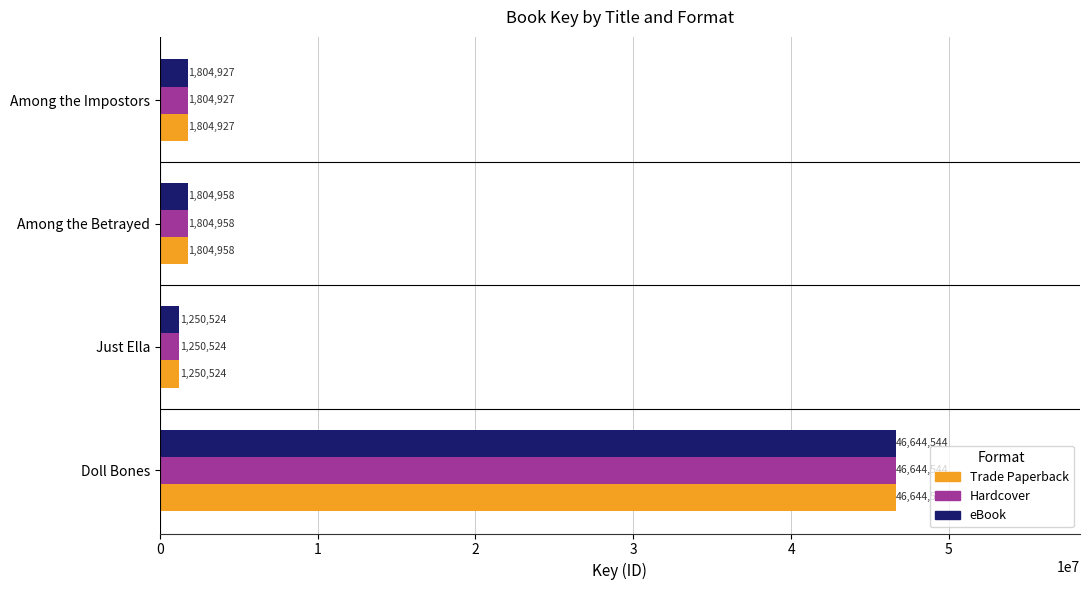

What is the average value of the Trade Paperback series?

12876238